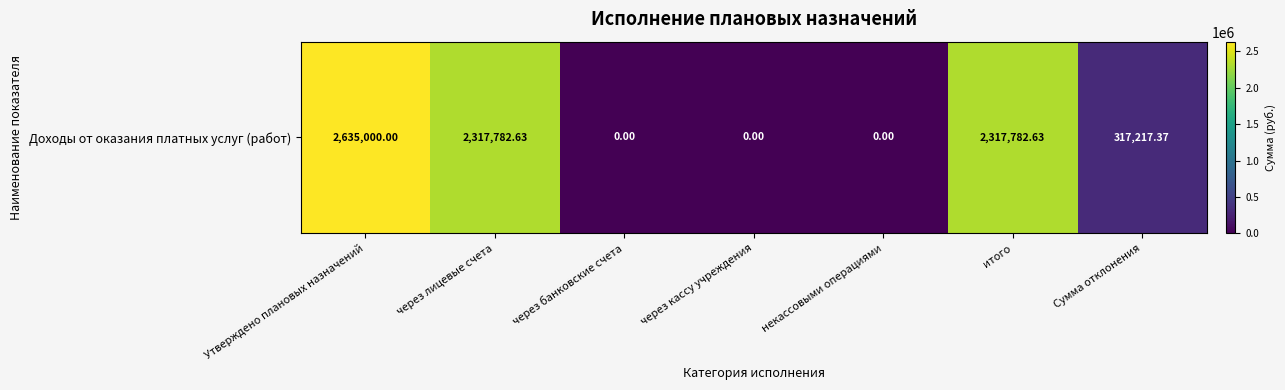

Read the value at Сумма отклонения.

317217.4